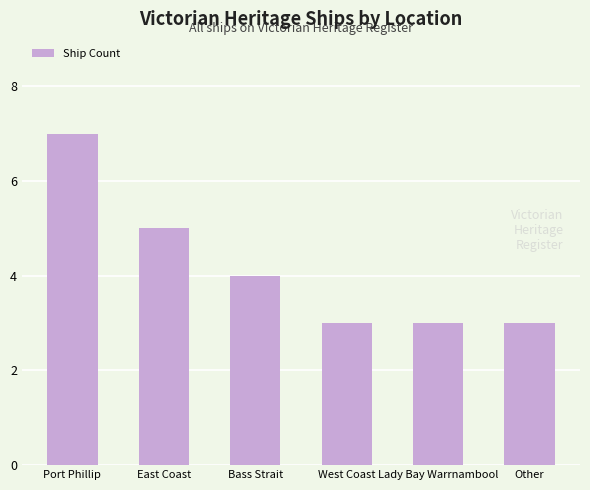

How many bars are there in total?

6